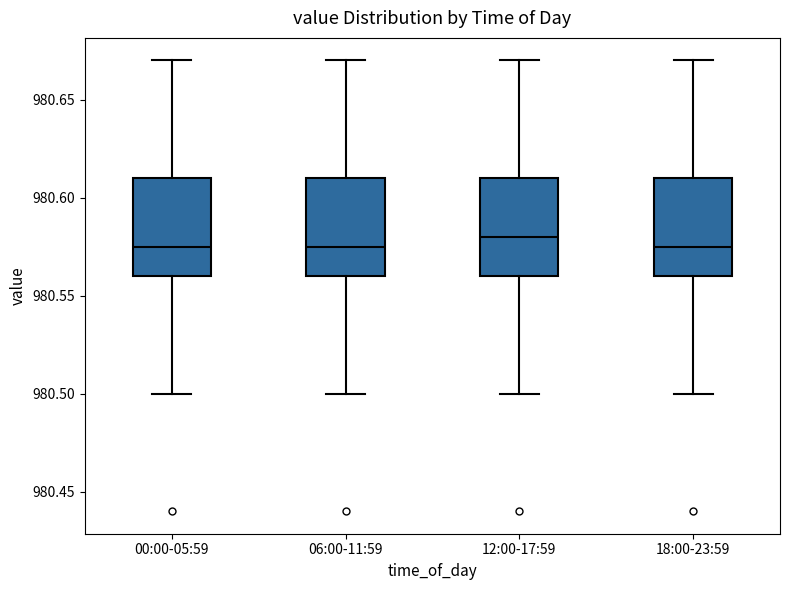

Where is the upper edge of the box for 06:00-11:59 on the y-axis? The values are not printed on the chart, so give them approximately, as read against the axis.

980.610